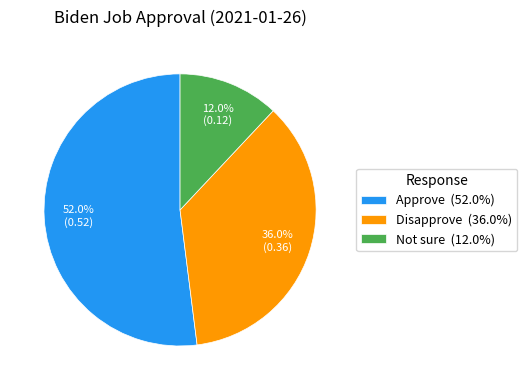

Does Approve represent more than half of the total?

Yes